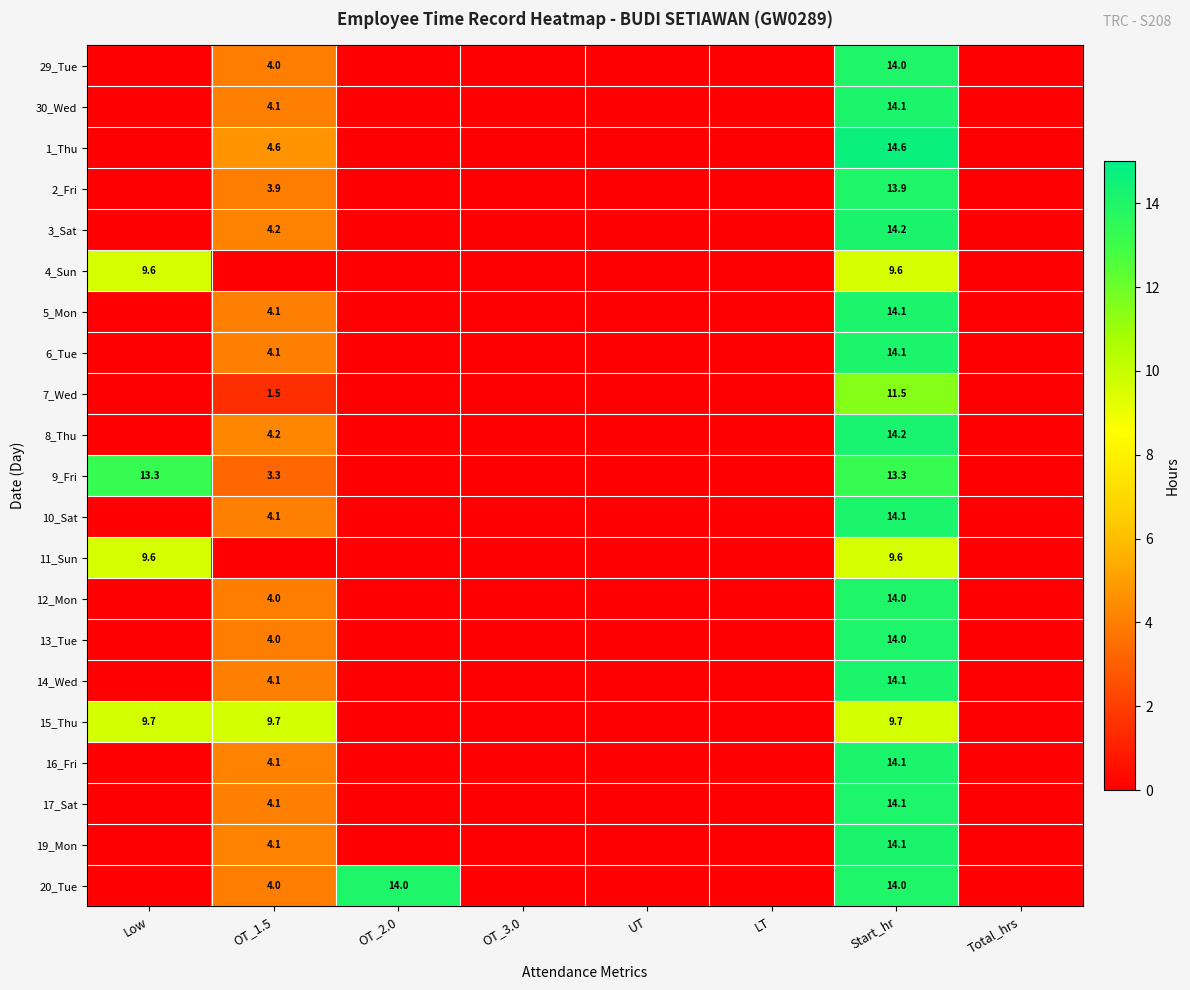

The 1_Thu series shows 14.6 at Start_hr. True or false?

True